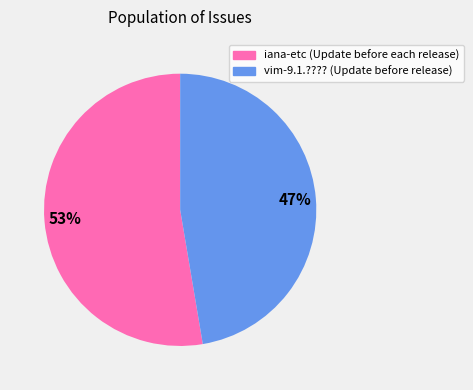

To the nearest percent, what portion does iana-etc (Update before each release) represent?

53%